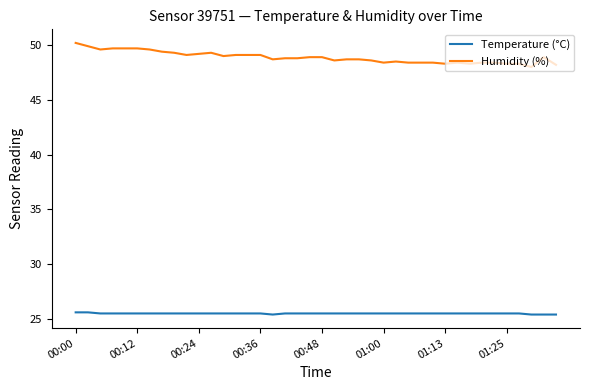

How many lines are shown in the chart?

2